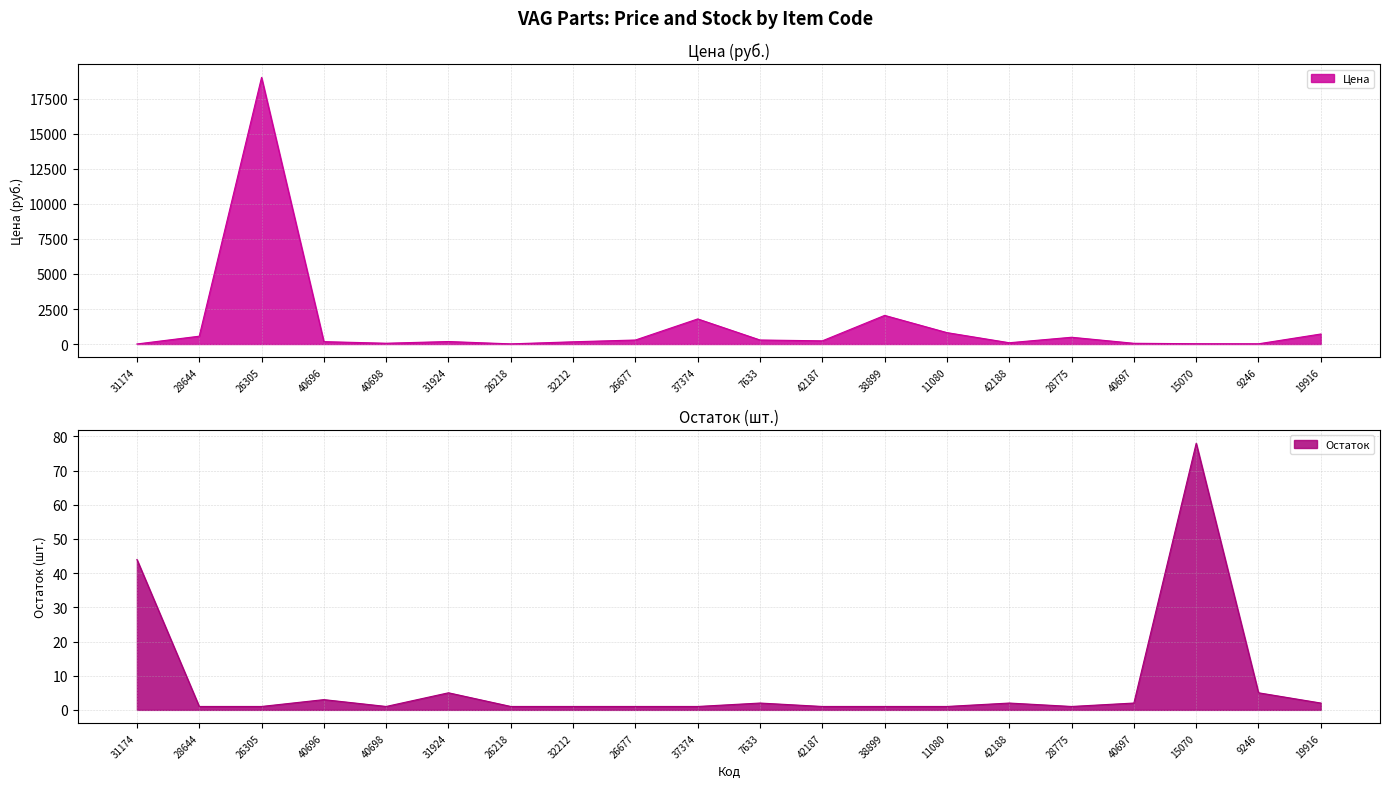

How many lines are shown in the chart?

2